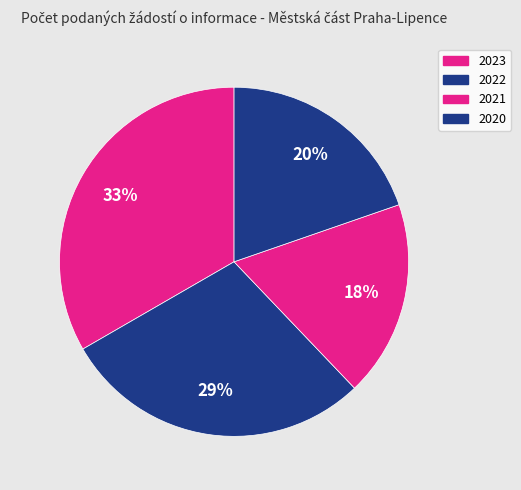

Count the number of slices in the pie.

4